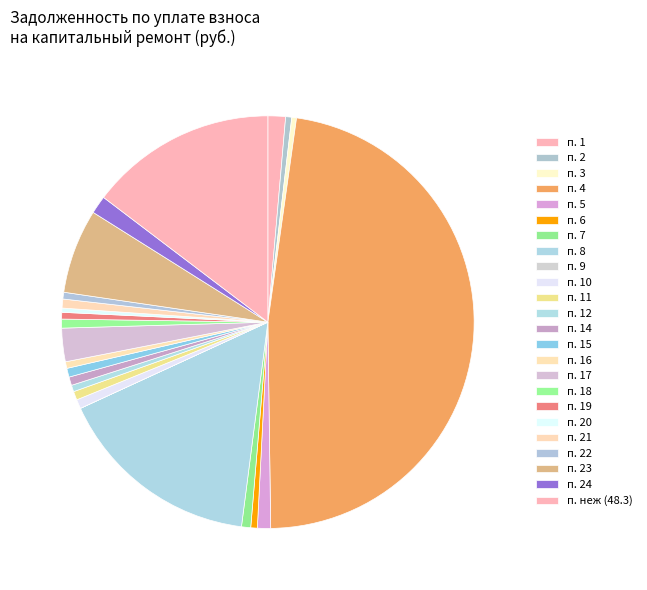

Rank the categories by value from highest to lowest.

4, 8, неж (48.3), 23, 17, 24, 1, 5, 7, 10, 18, 21, 15, 11, 14, 22, 19, 16, 12, 6, 2, 3, 20, 9